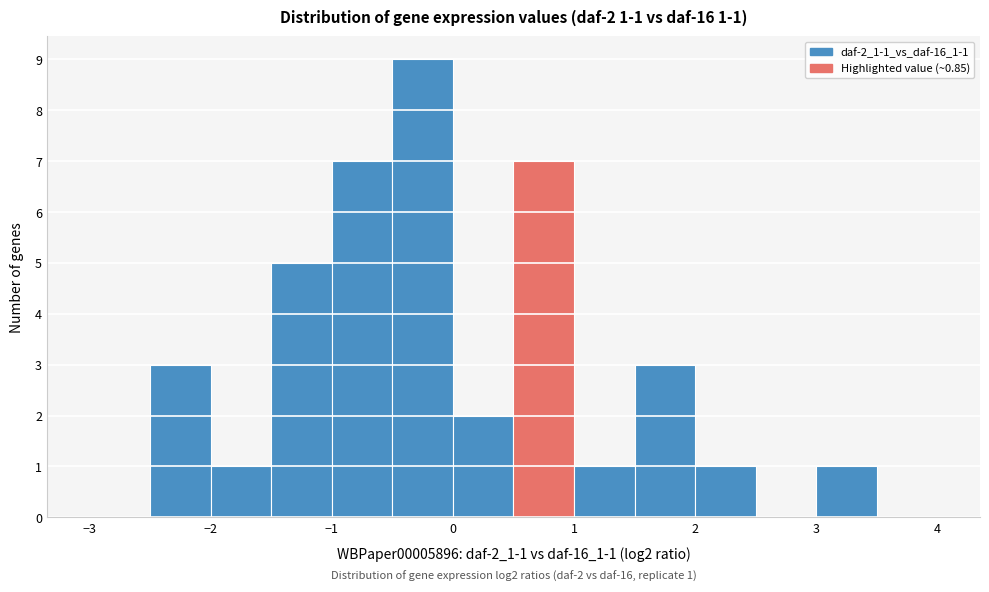

Over which range of the x-axis is the bar tallest?

-0.5 to 0.0